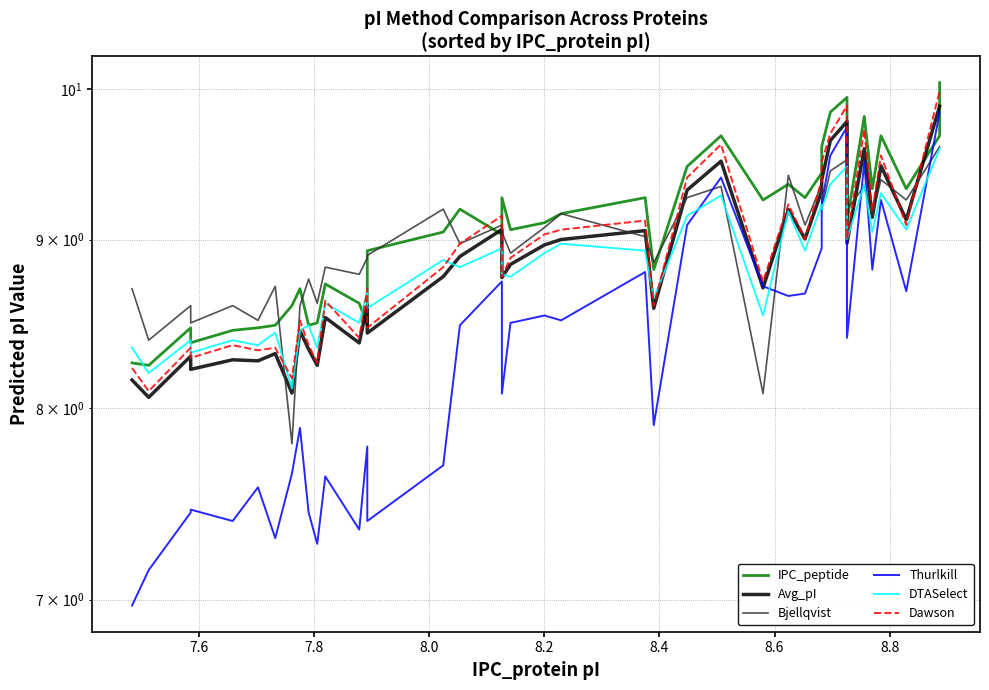

After their last crossing, which series has the higher values: Avg_pI or Bjellqvist?

Avg_pI